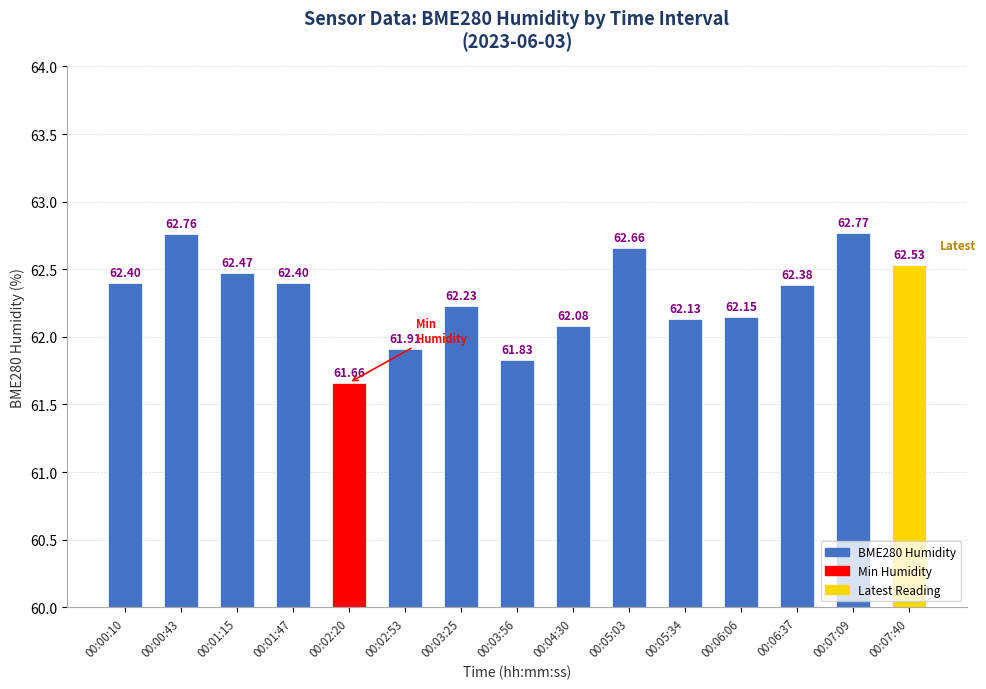

What position from the right is 00:07:40?

1